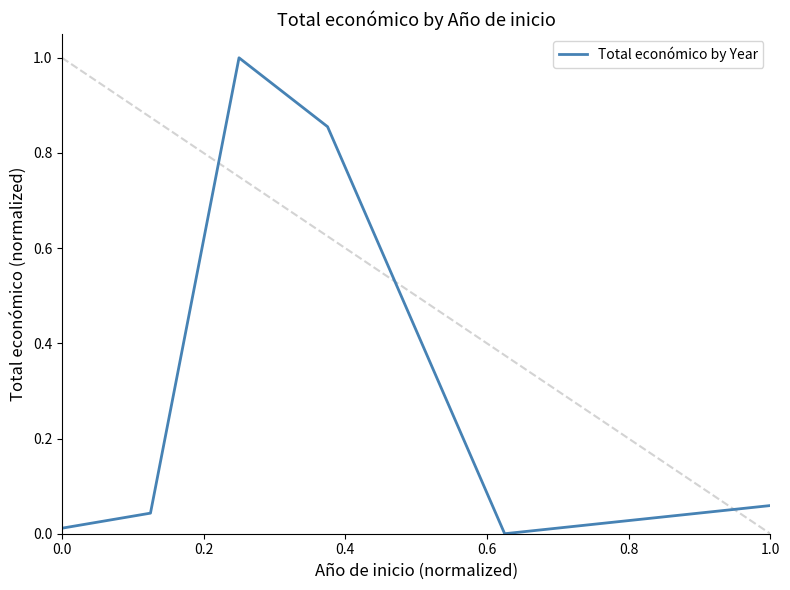

What is the difference between the maximum and minimum values?

1.0